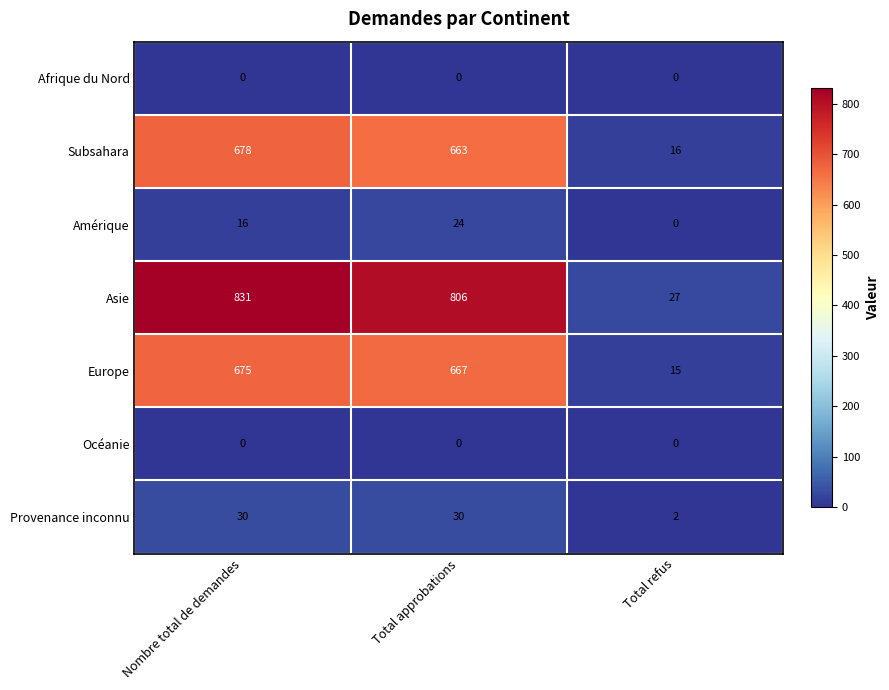

How many distinct data groups are displayed?

7